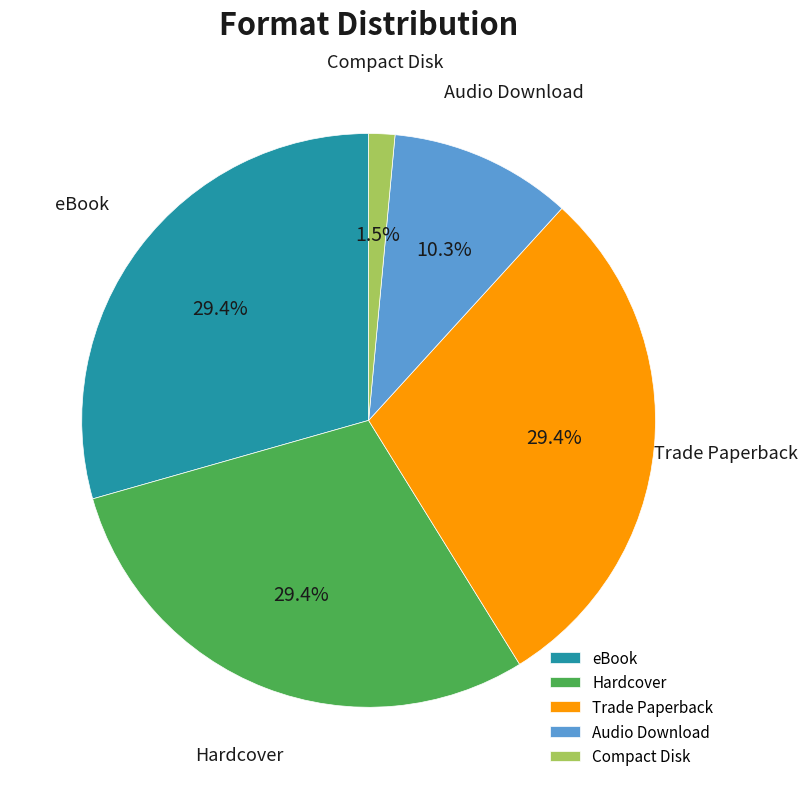

Count the number of slices in the pie.

5